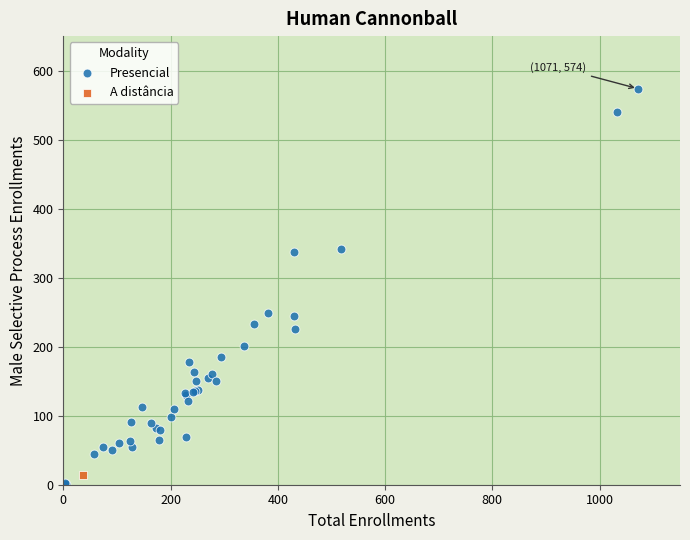

What are all the series names shown in the legend?

Presencial, A distância